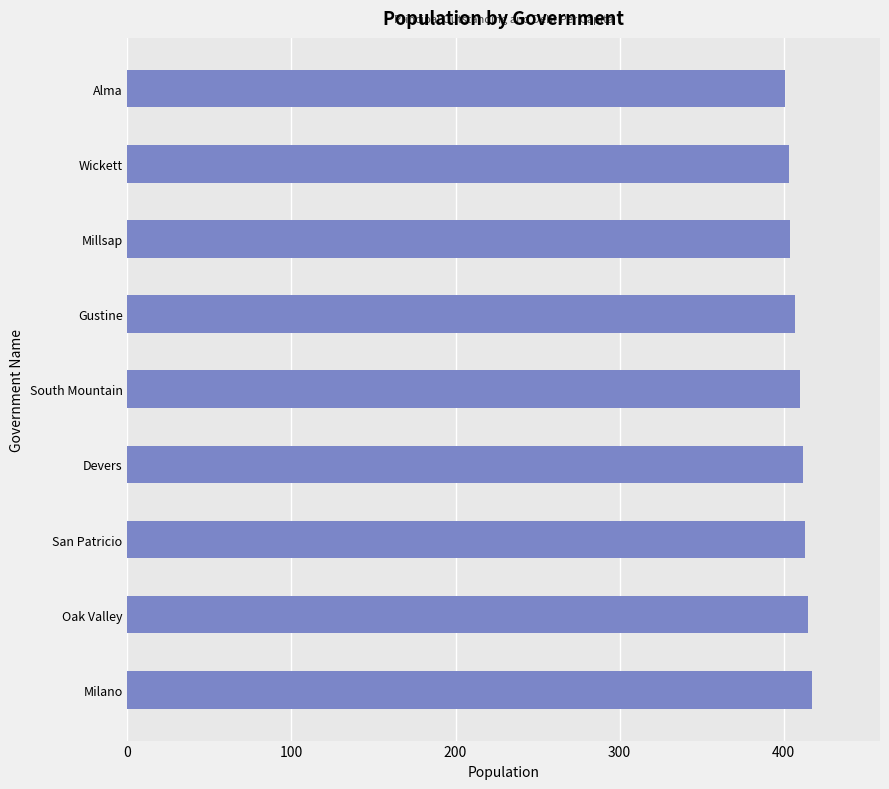

Are the bars horizontal?

Yes